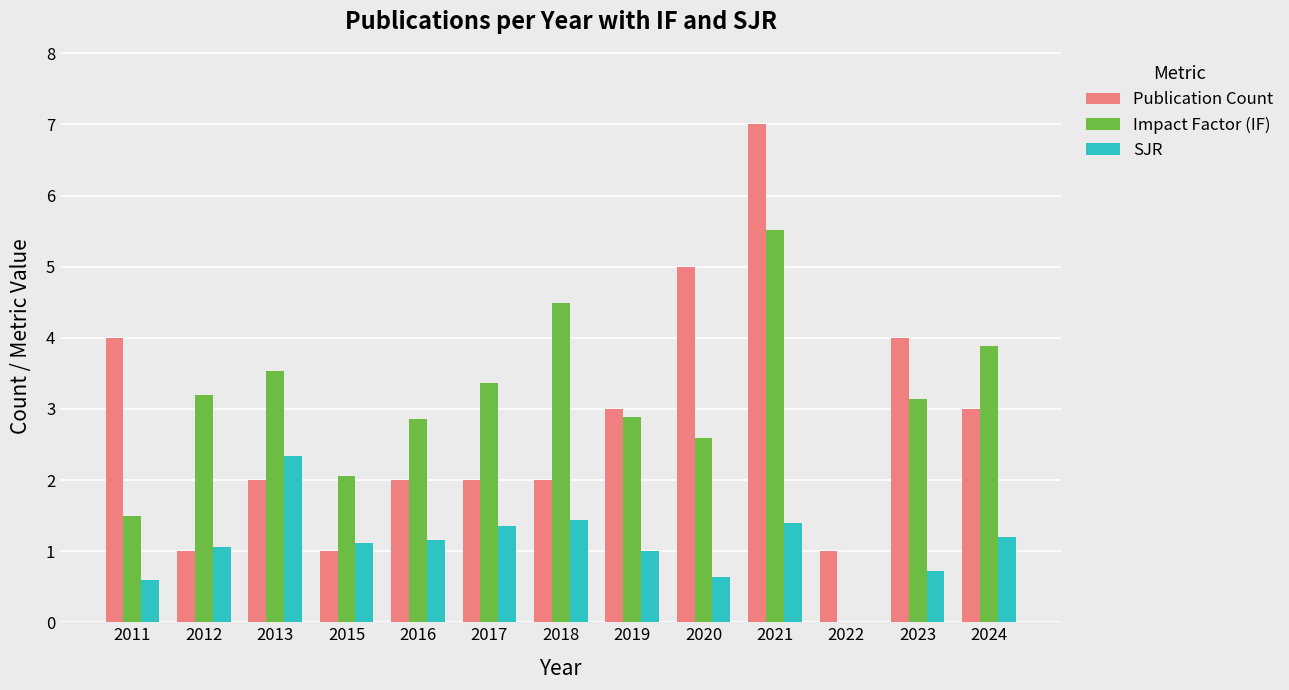

Which label corresponds to the largest value in the chart?

2021